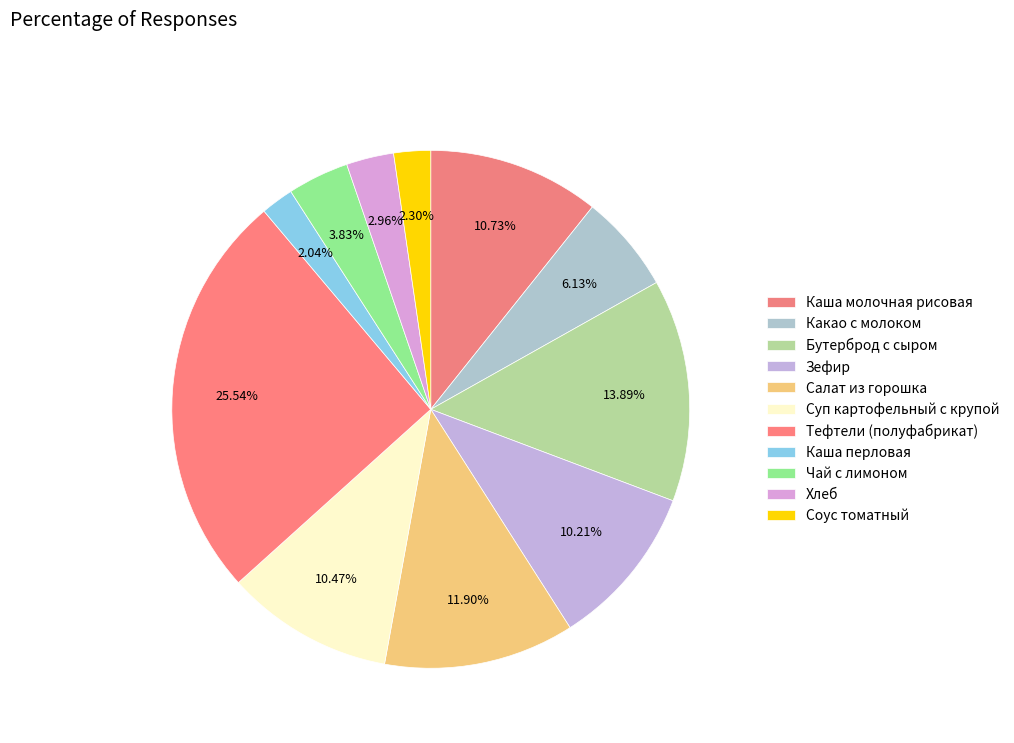

To the nearest percent, what percentage of the pie is Каша молочная рисовая?

11%